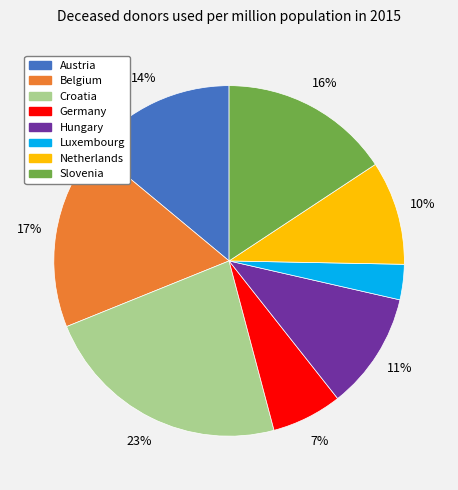

Count the number of slices in the pie.

8